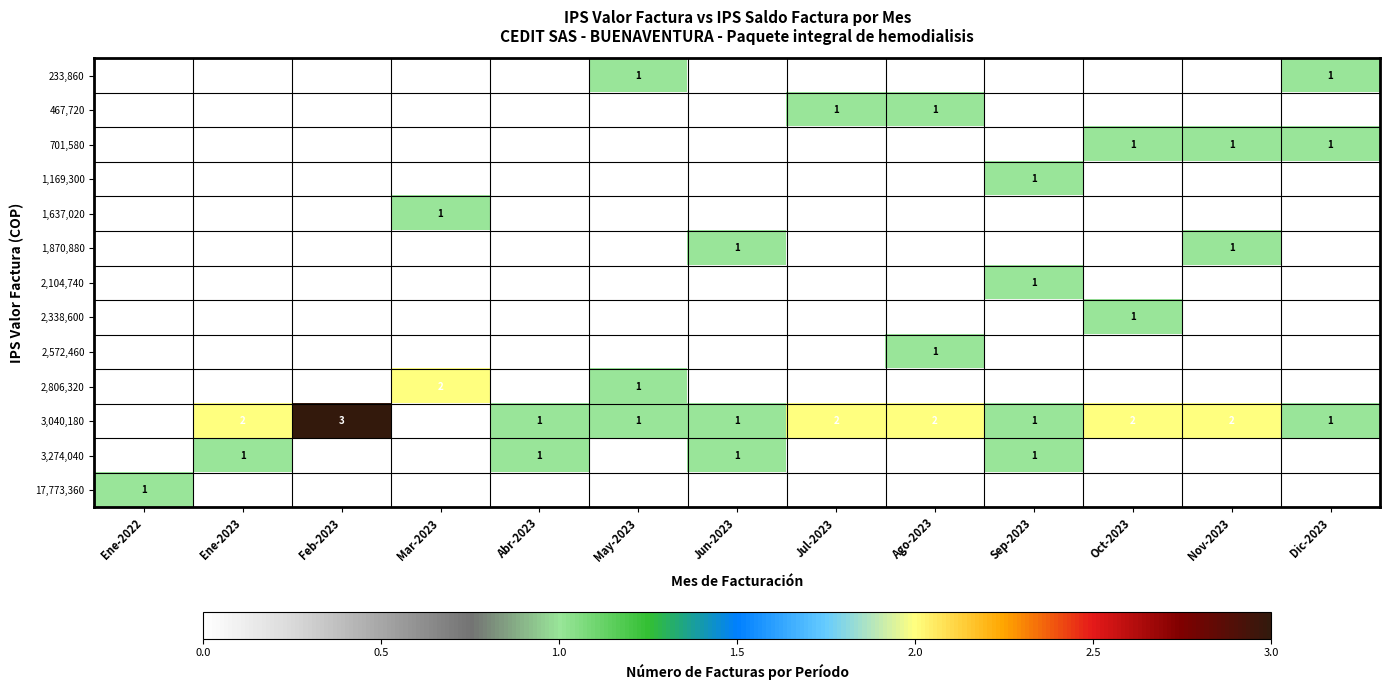

The 3,040,180 series shows 2 at Ago-2023. True or false?

True